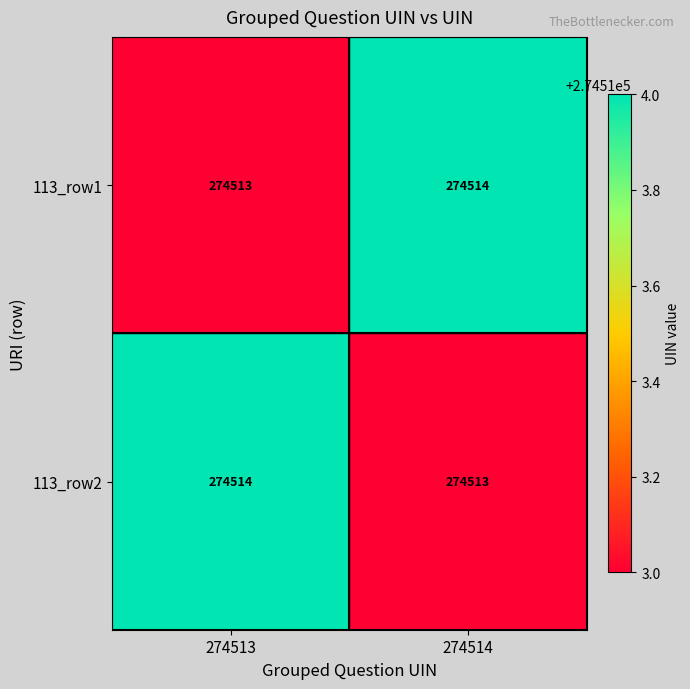

What is the sum of the 113_row1 values at 274514 and 274513?

549027